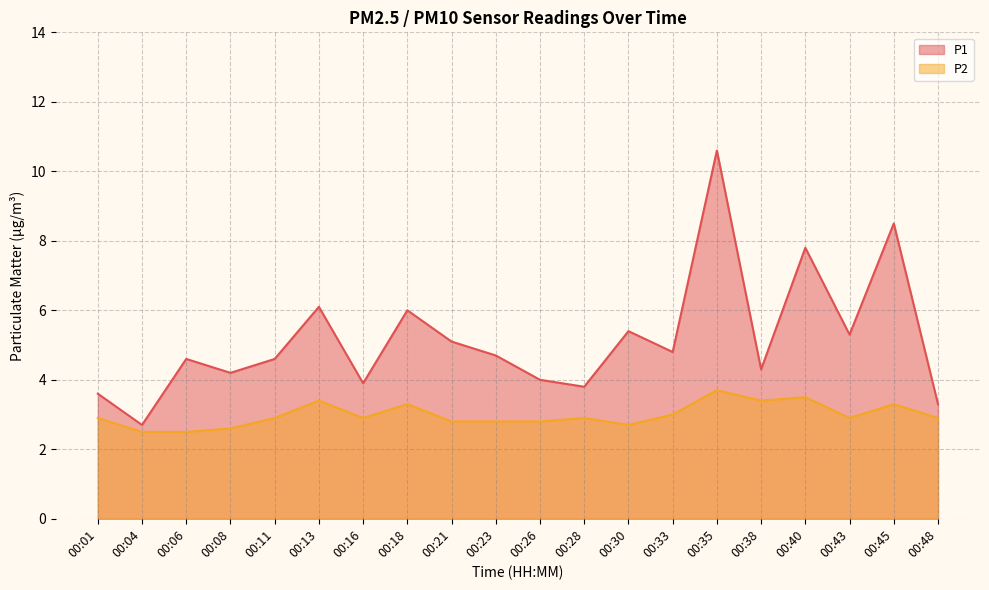

True or false: P2 has more than 2 interior local peaks.

True